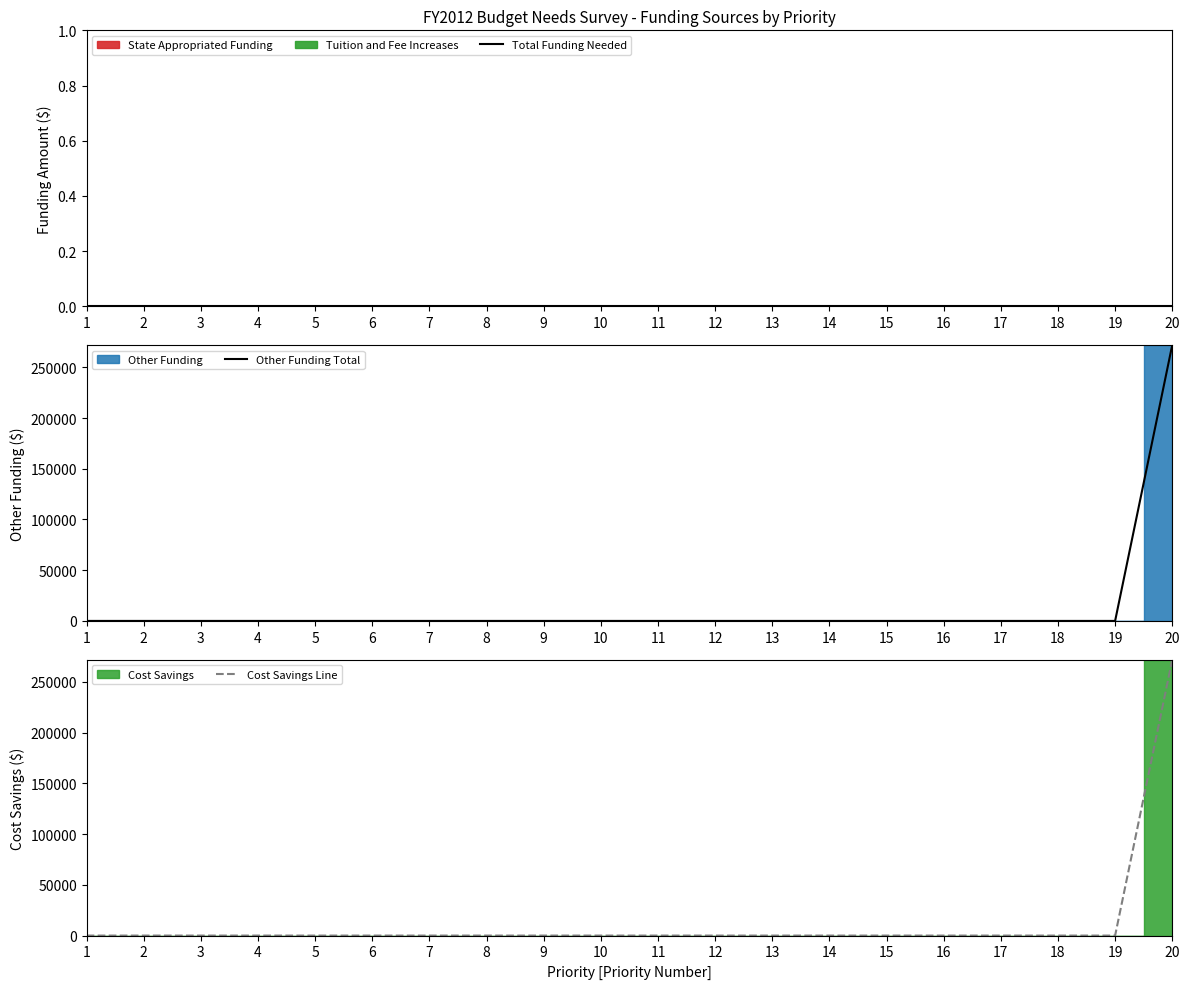

Between 14 and 15, which series saw the biggest shift?

Total Funding Needed